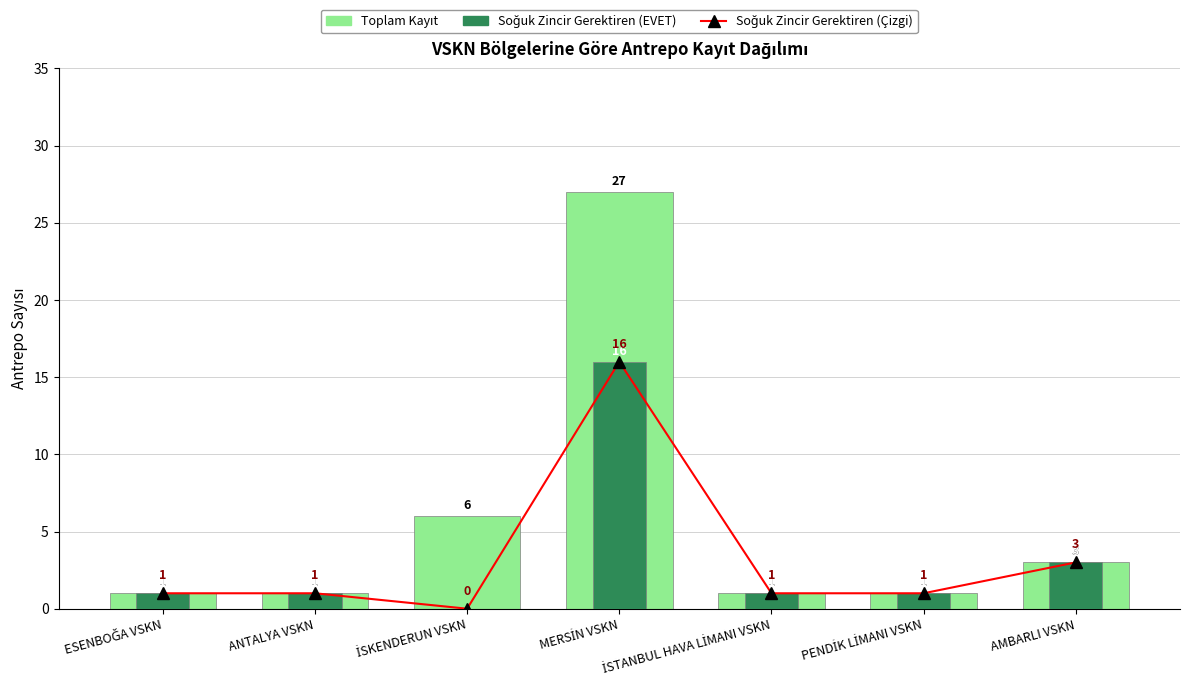

What is the average value of the Toplam Kayıt series?

6